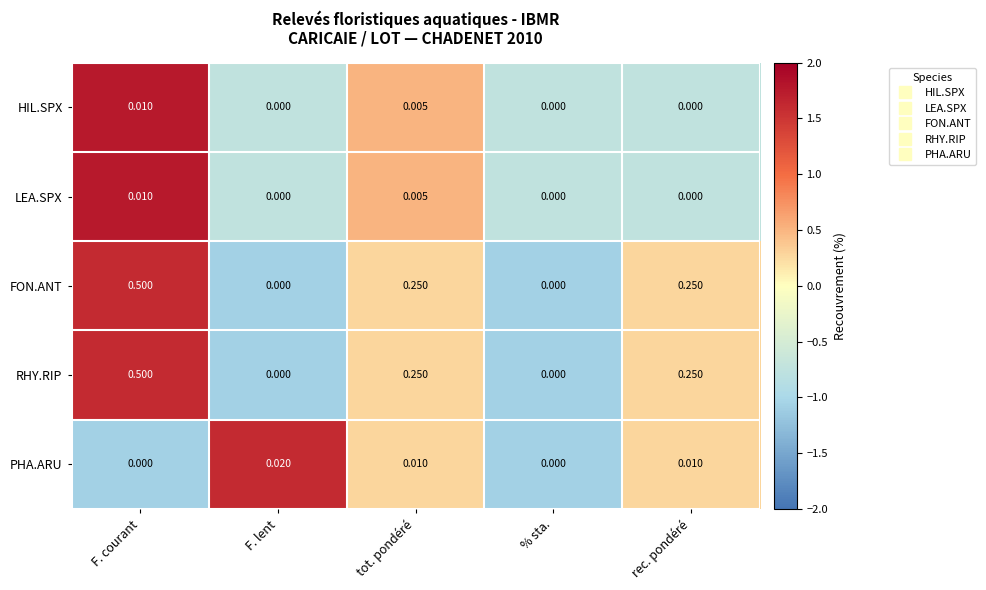

At which category is the sum across all series the highest?

F. courant